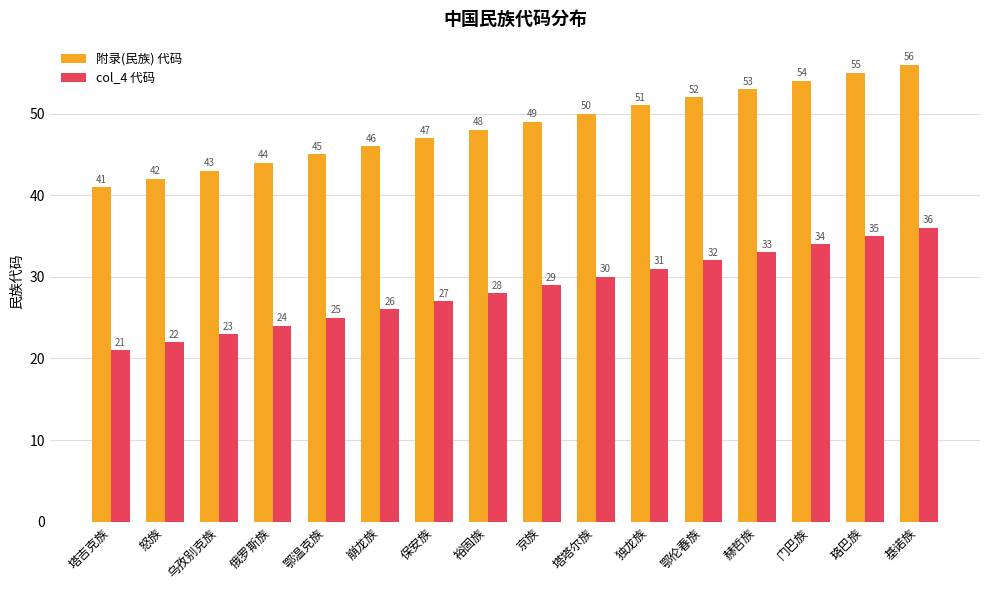

Reading left to right, extract all data points from this chart.

附录(民族) 代码: 41	42	43	44	45	46	47	48	49	50	51	52	53	54	55	56
col_4 代码: 21	22	23	24	25	26	27	28	29	30	31	32	33	34	35	36